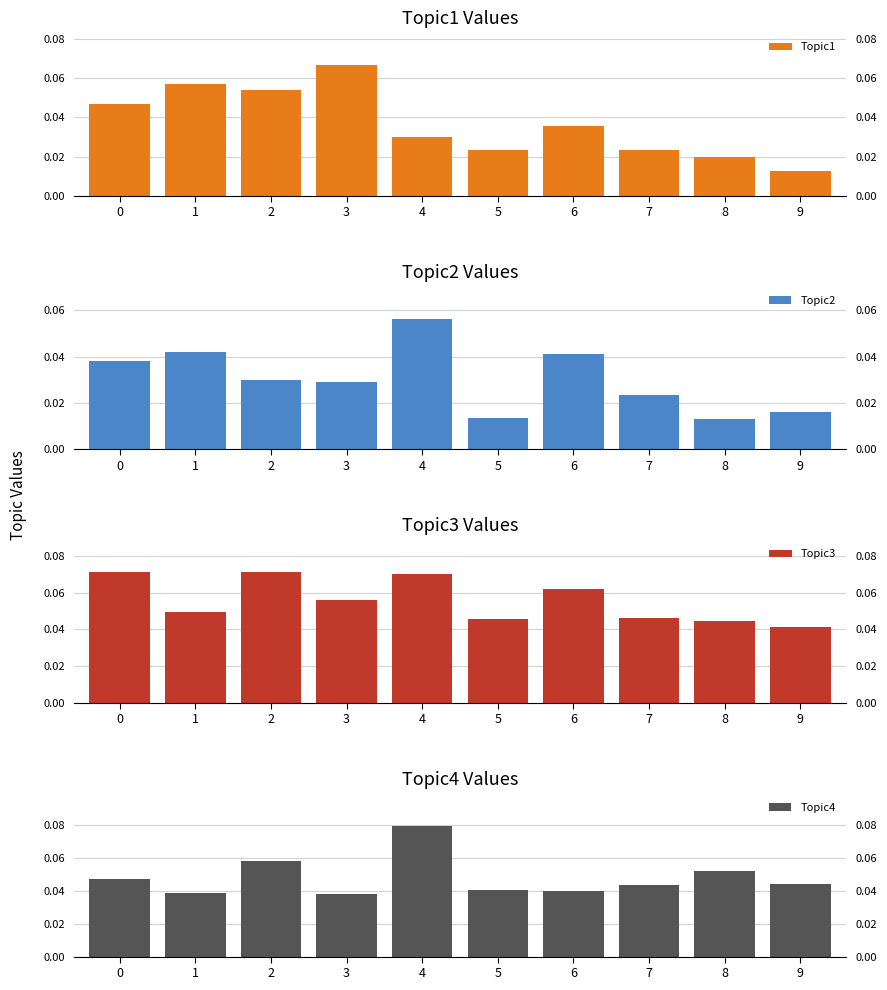

At how many categories does at least one series exceed 0?

10